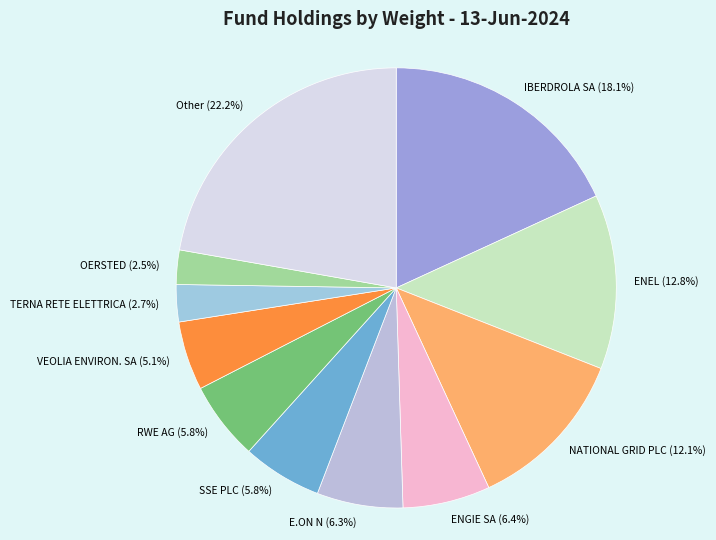

Approximately how many times larger is the value at SSE PLC compared to NATIONAL GRID PLC?

0.5